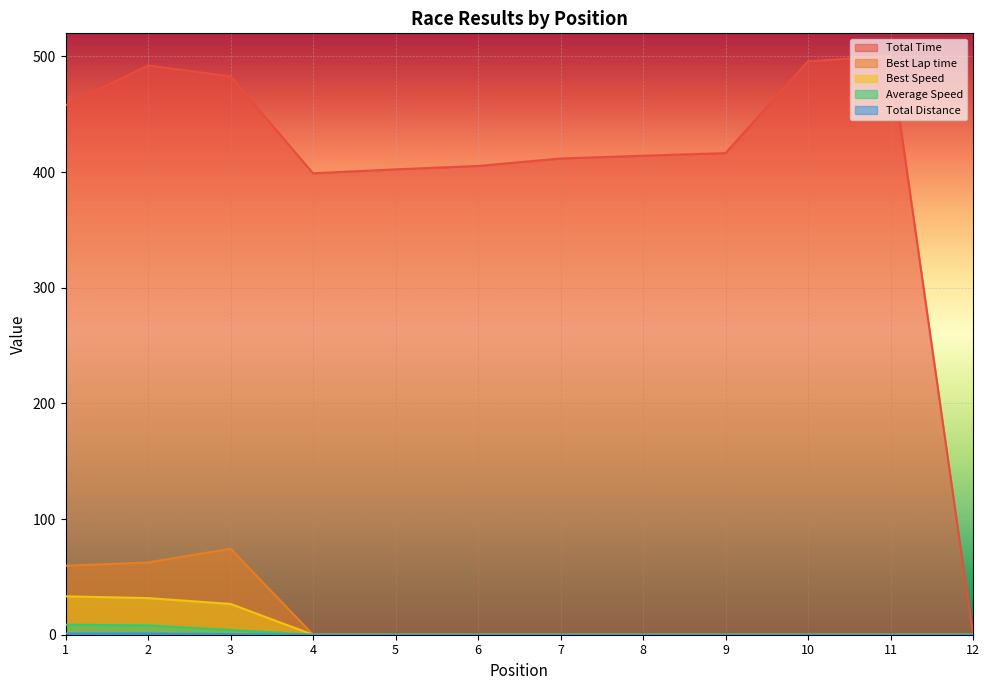

Reading left to right, transcribe all the data shown in this chart.

Total Time: 457.8	492.2	482.8	399.0	402.4	405.3	411.7	414.2	416.4	495.9	500.4	0.0
Best Lap time: 59.6	62.5	74.3	0.0	0.0	0.0	0.0	0.0	0.0	0.0	0.0	0.0
Best Speed: 33.2	31.7	26.6	0.0	0.0	0.0	0.0	0.0	0.0	0.0	0.0	0.0
Average Speed: 8.7	8.0	4.1	0.0	0.0	0.0	0.0	0.0	0.0	0.0	0.0	0.0
Total Distance: 1.1	1.1	0.6	0.0	0.0	0.0	0.0	0.0	0.0	0.0	0.0	0.0